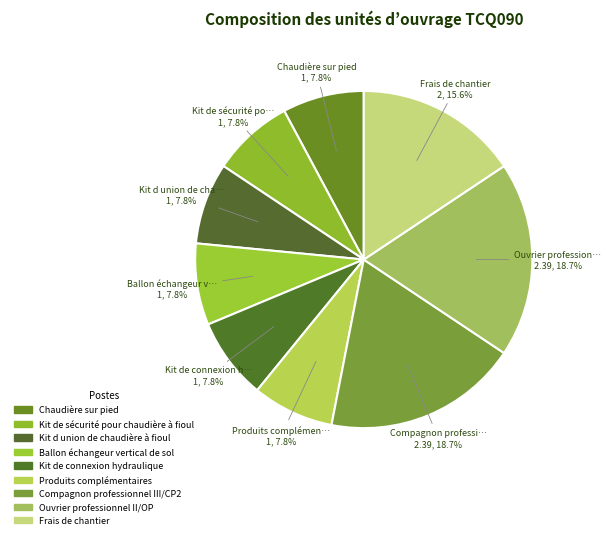

What percentage is NOT represented by Ouvrier professionnel II/OP?

81.3%